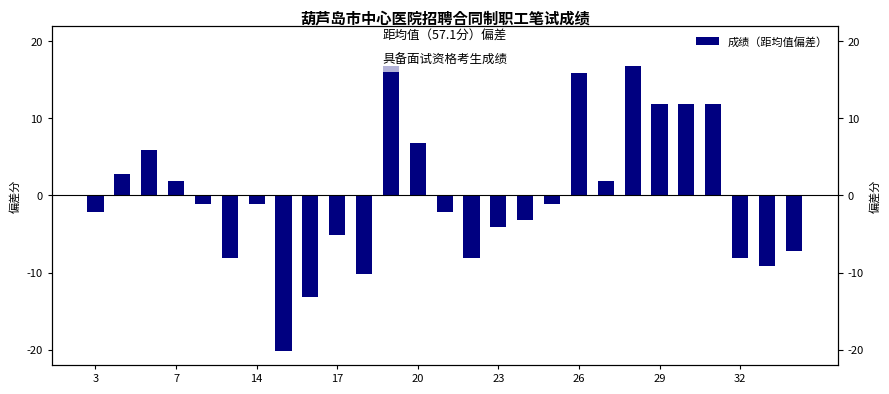

What is the difference between the values at 18 and 20?

17.0